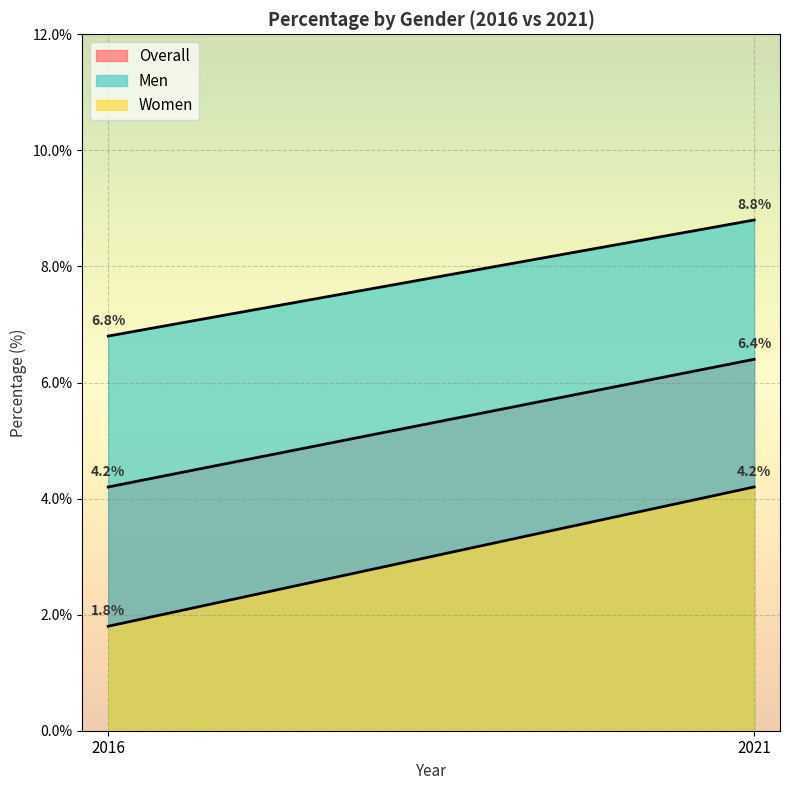

Is it true that Overall equals 6.4 at 2021?

True